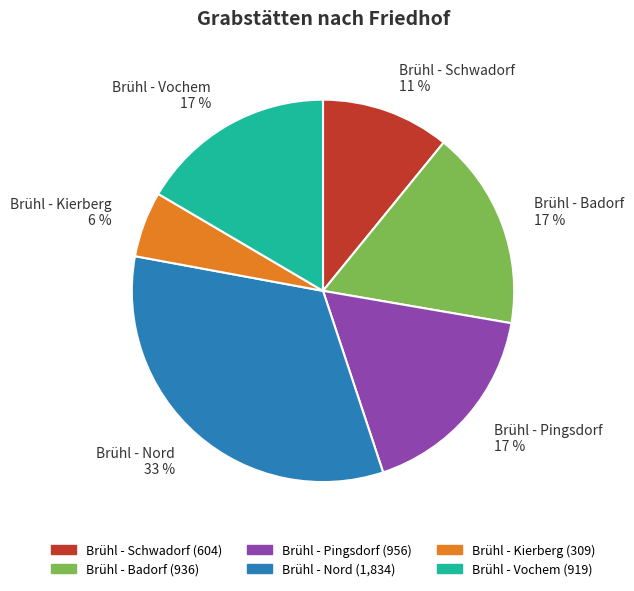

To the nearest percent, what portion does Brühl - Badorf 17 % represent?

17%